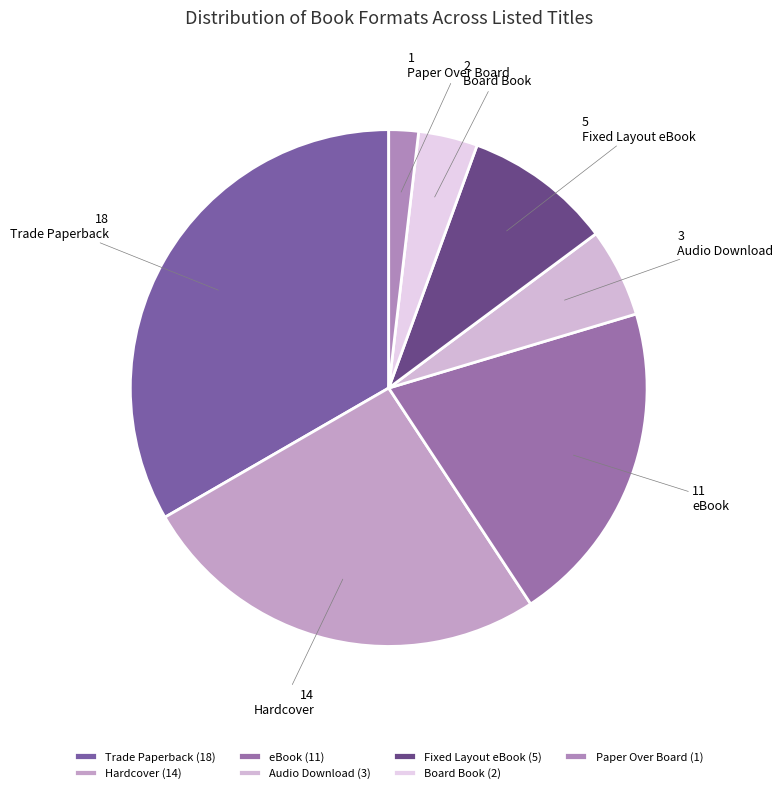

Between Board Book and Hardcover, which is larger?

Hardcover